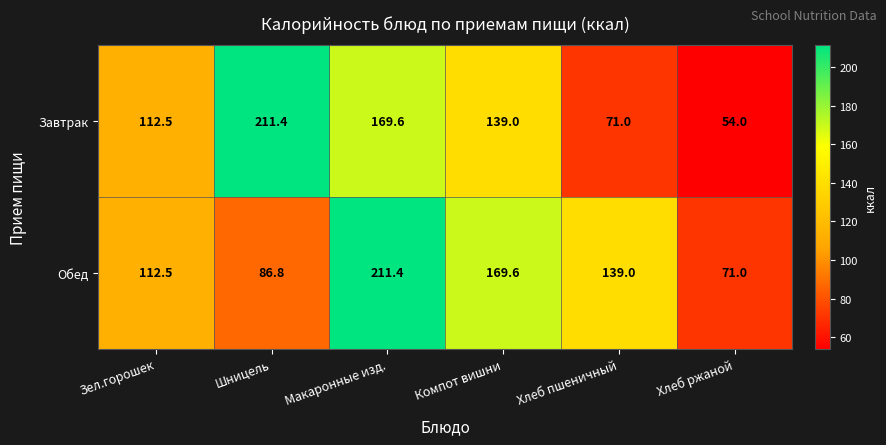

What is the spread (max minus min) of values at Хлеб пшеничный?

68.0